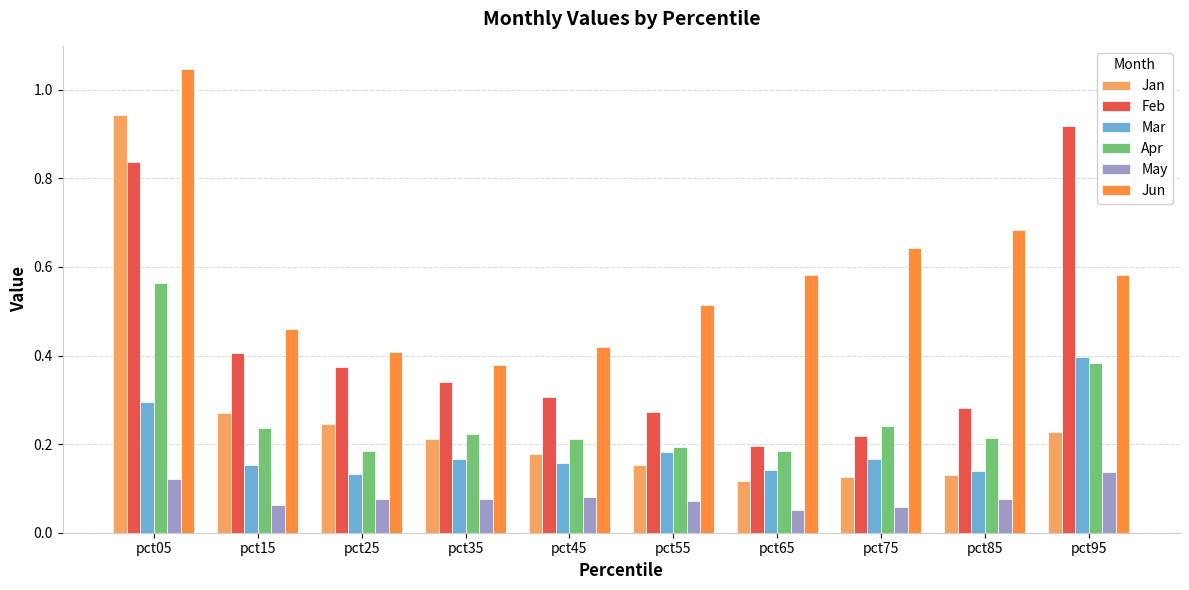

Which series has the widest spread of values?

Jan